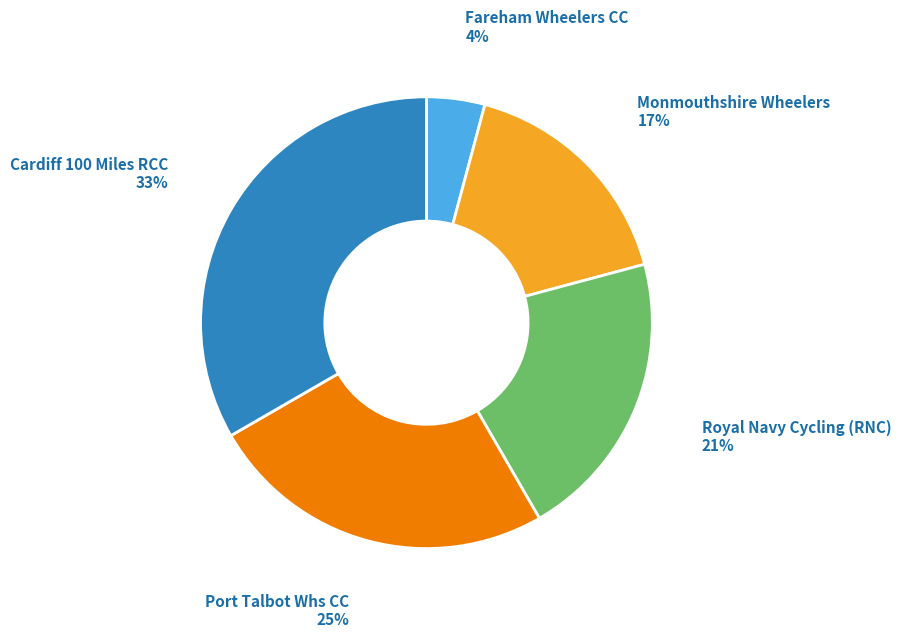

Rank the categories by value from highest to lowest.

Cardiff 100 Miles RCC, Port Talbot Whs CC, Royal Navy Cycling (RNC), Monmouthshire Wheelers, Fareham Wheelers CC